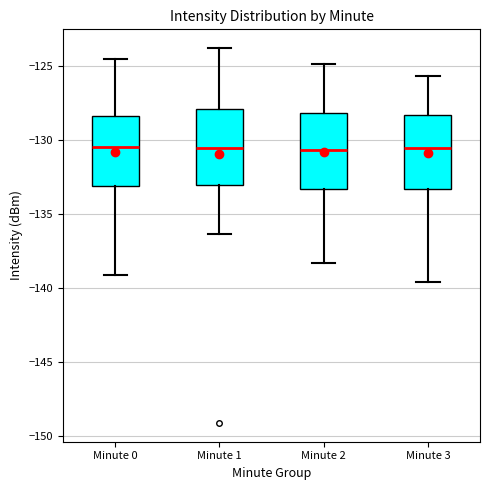

Reading left to right, read every box against the y-axis: the position of its median line, the range the box covers, and the ends of its whiskers. The values are not printed on the chart, so give them approximately, as read against the axis.

Minute 0: median -130.5, box -133.0 to -128.5, whiskers -139.0 to -124.5
Minute 1: median -130.5, box -133.0 to -128.0, whiskers -136.5 to -124.0
Minute 2: median -130.5, box -133.5 to -128.0, whiskers -138.5 to -125.0
Minute 3: median -130.5, box -133.5 to -128.5, whiskers -139.5 to -125.5